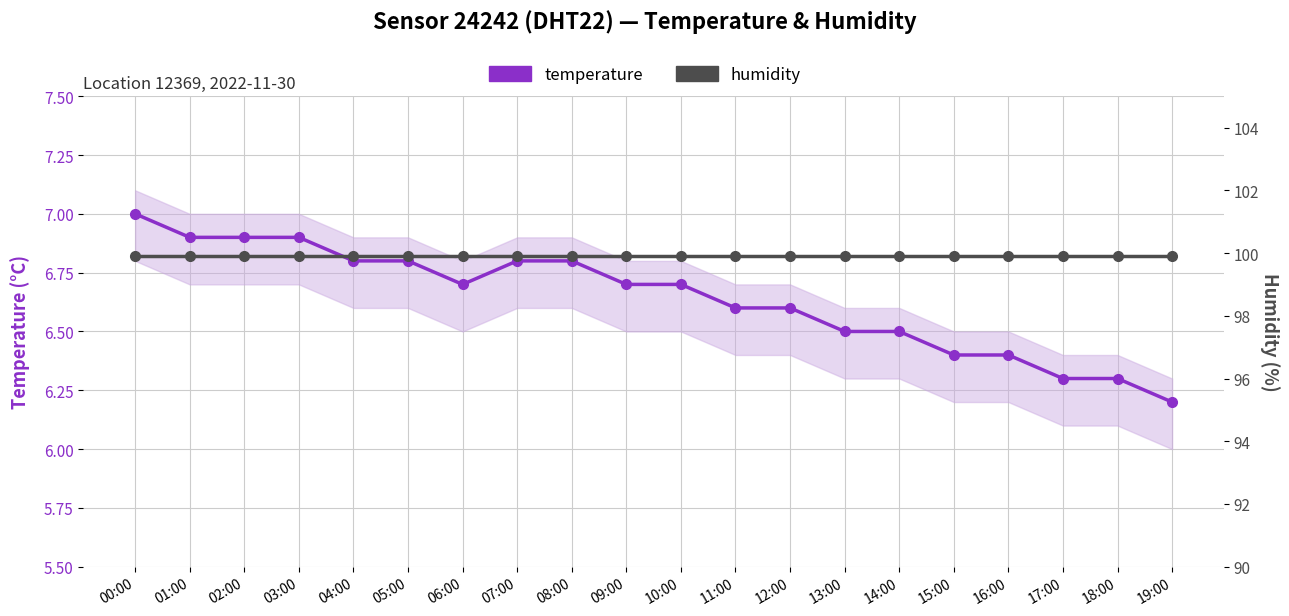

What is the minimum value shown in the chart?

6.2